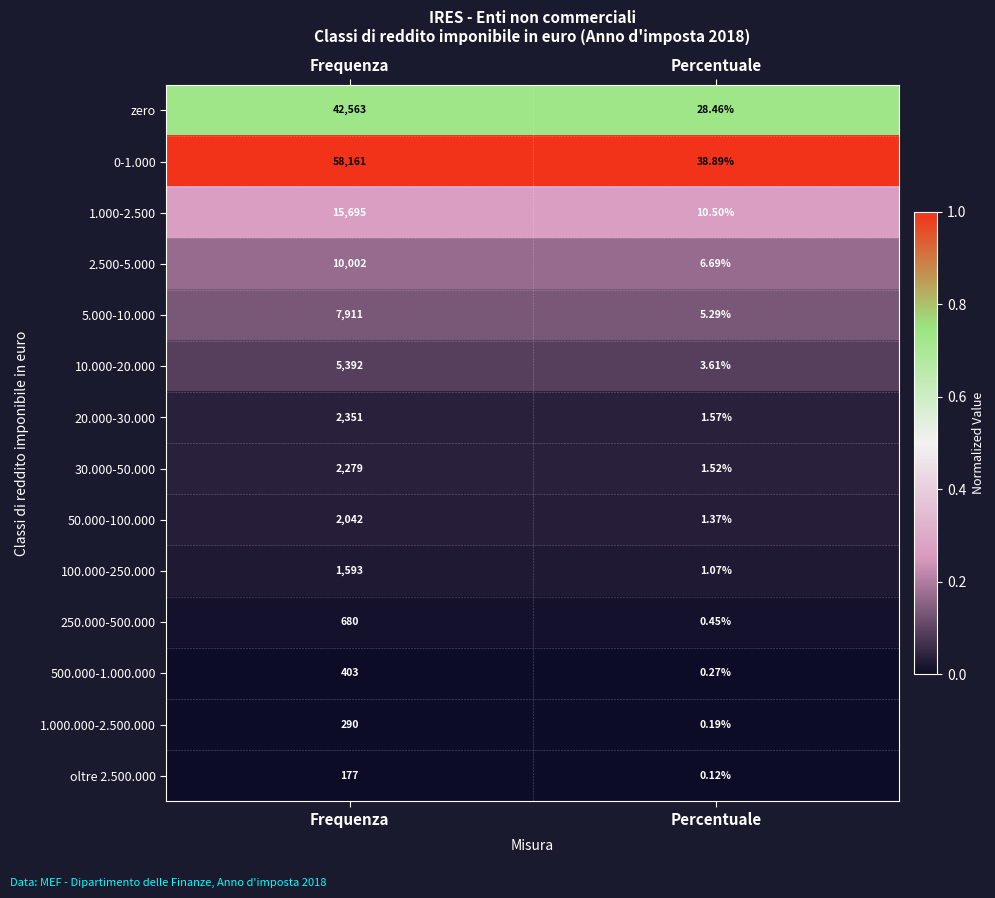

Where is 0-1.000 nearest to the value 29099?

Percentuale